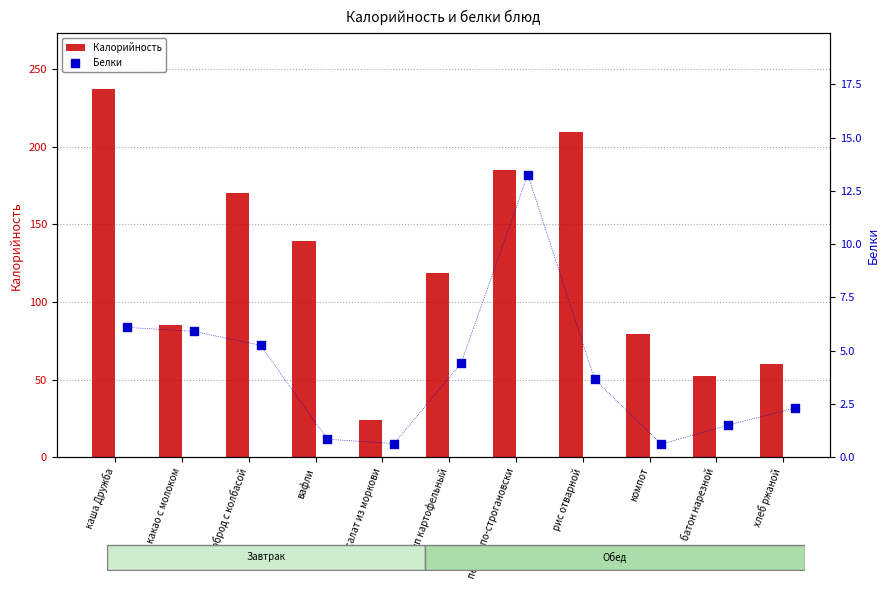

What is the lowest value of the Калорийность series?

23.9